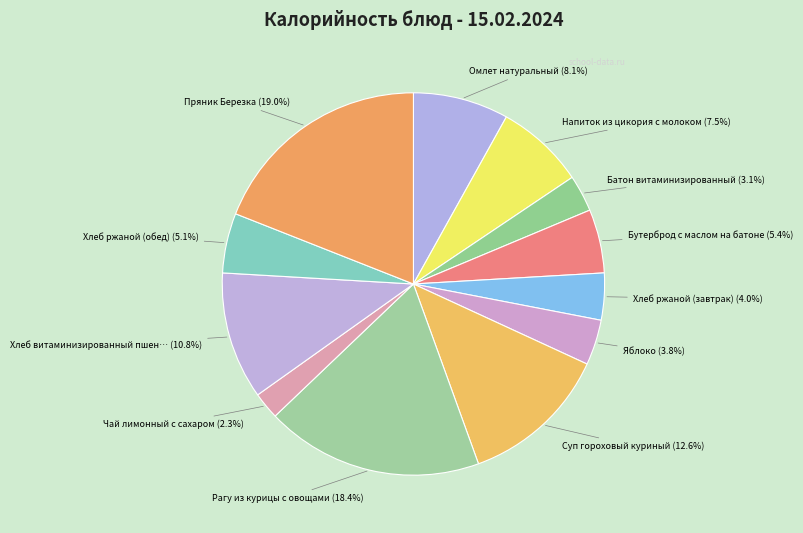

How many slices are in this pie chart?

12